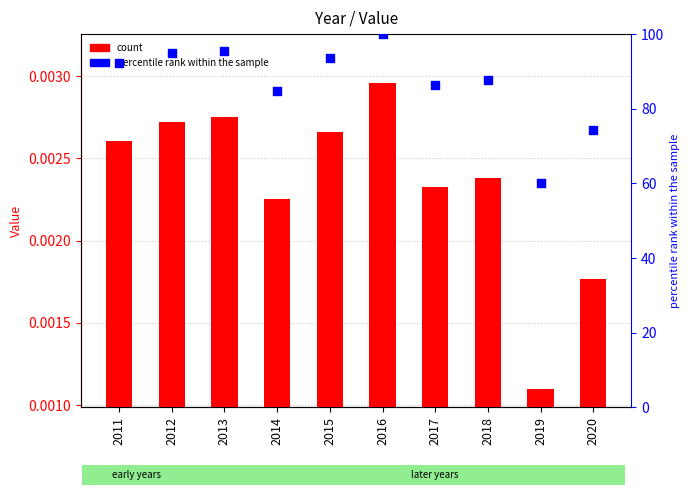

Which series reaches the minimum Y coordinate?

Value